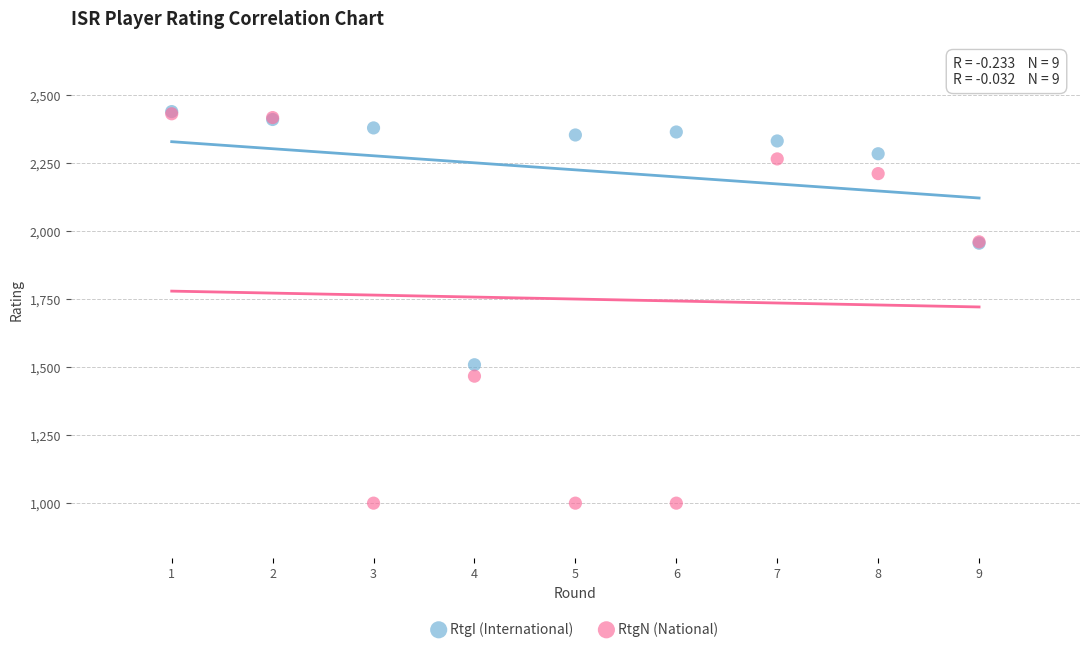

In the RtgN (National) series, what Y value is closest to 1716?

1961